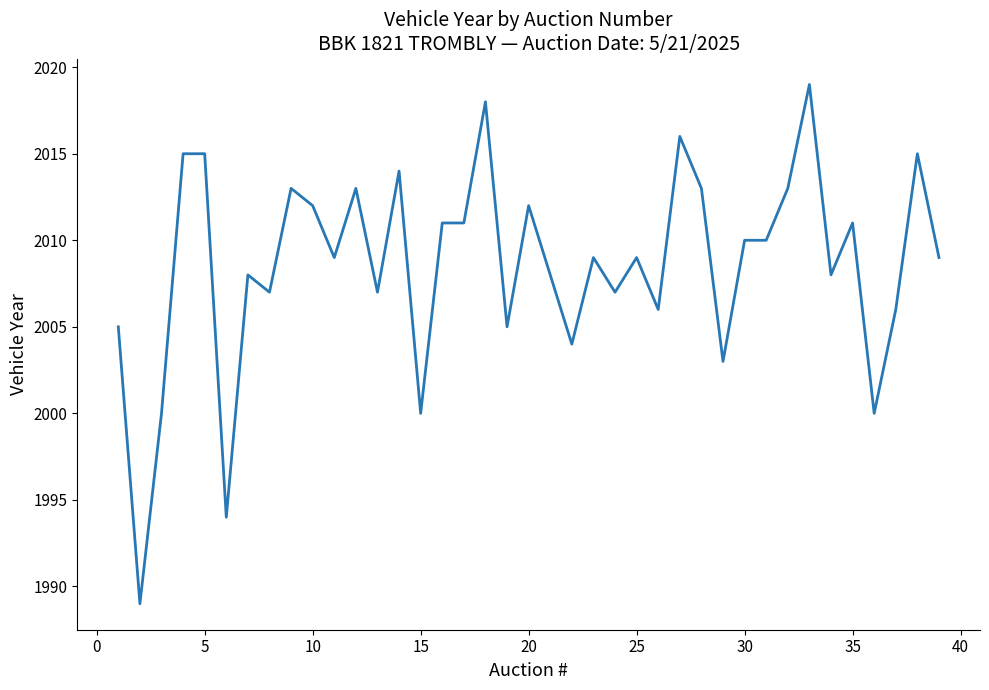

What is the difference between the maximum and minimum values?

30